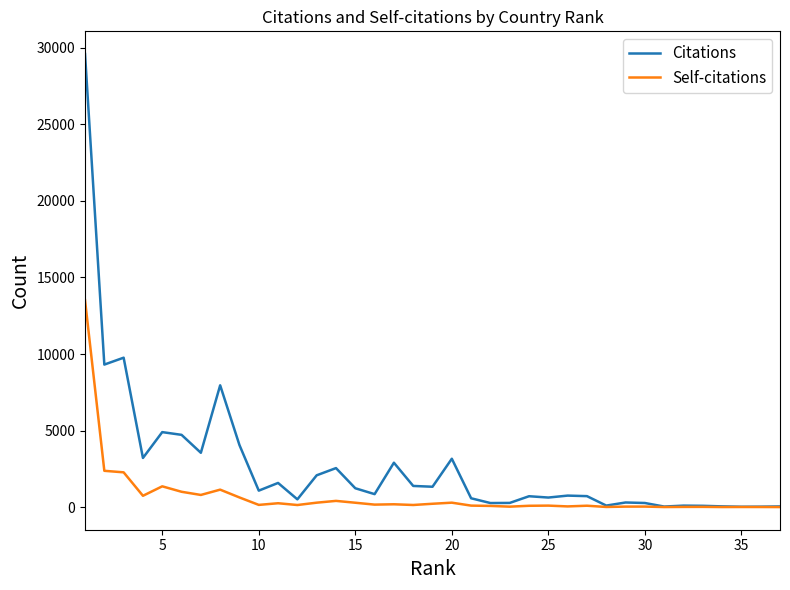

List the series in order of their overall mean, lowest first.

Self-citations, Citations